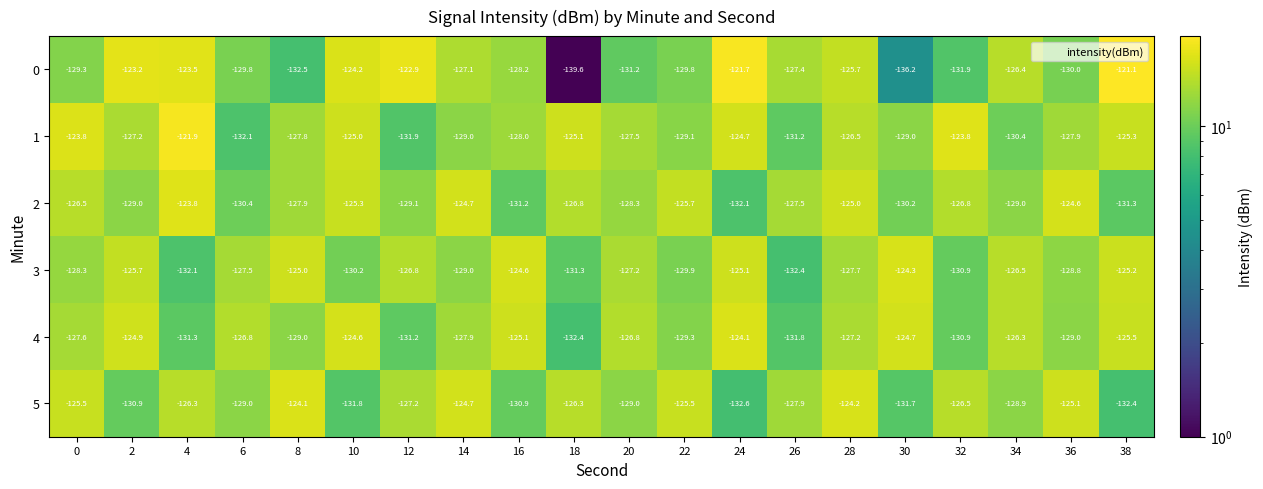

What is the spread (max minus min) of values at 6?

5.3